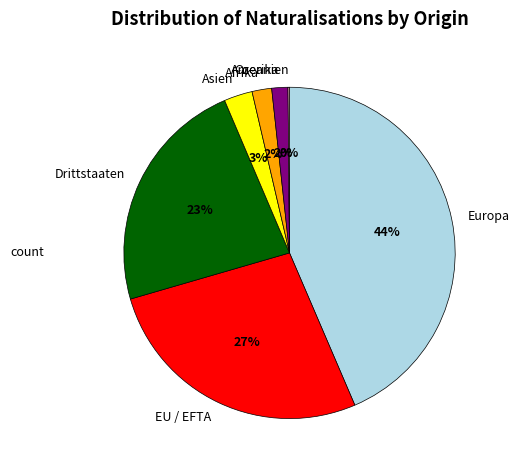

To the nearest percent, what is the combined percentage of EU / EFTA and Amerika?

29%